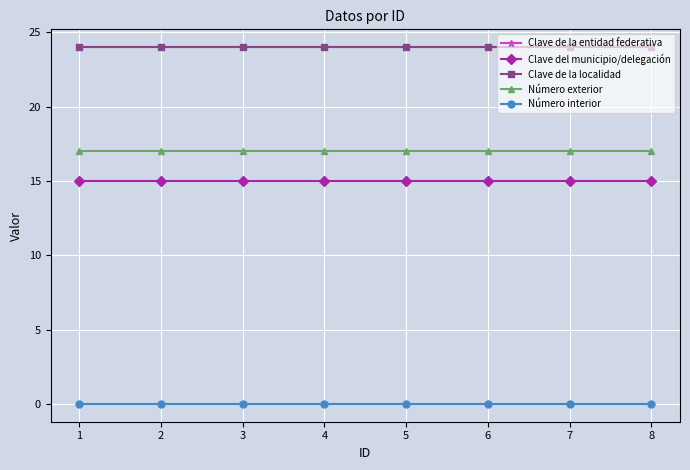

How many lines are shown in the chart?

5